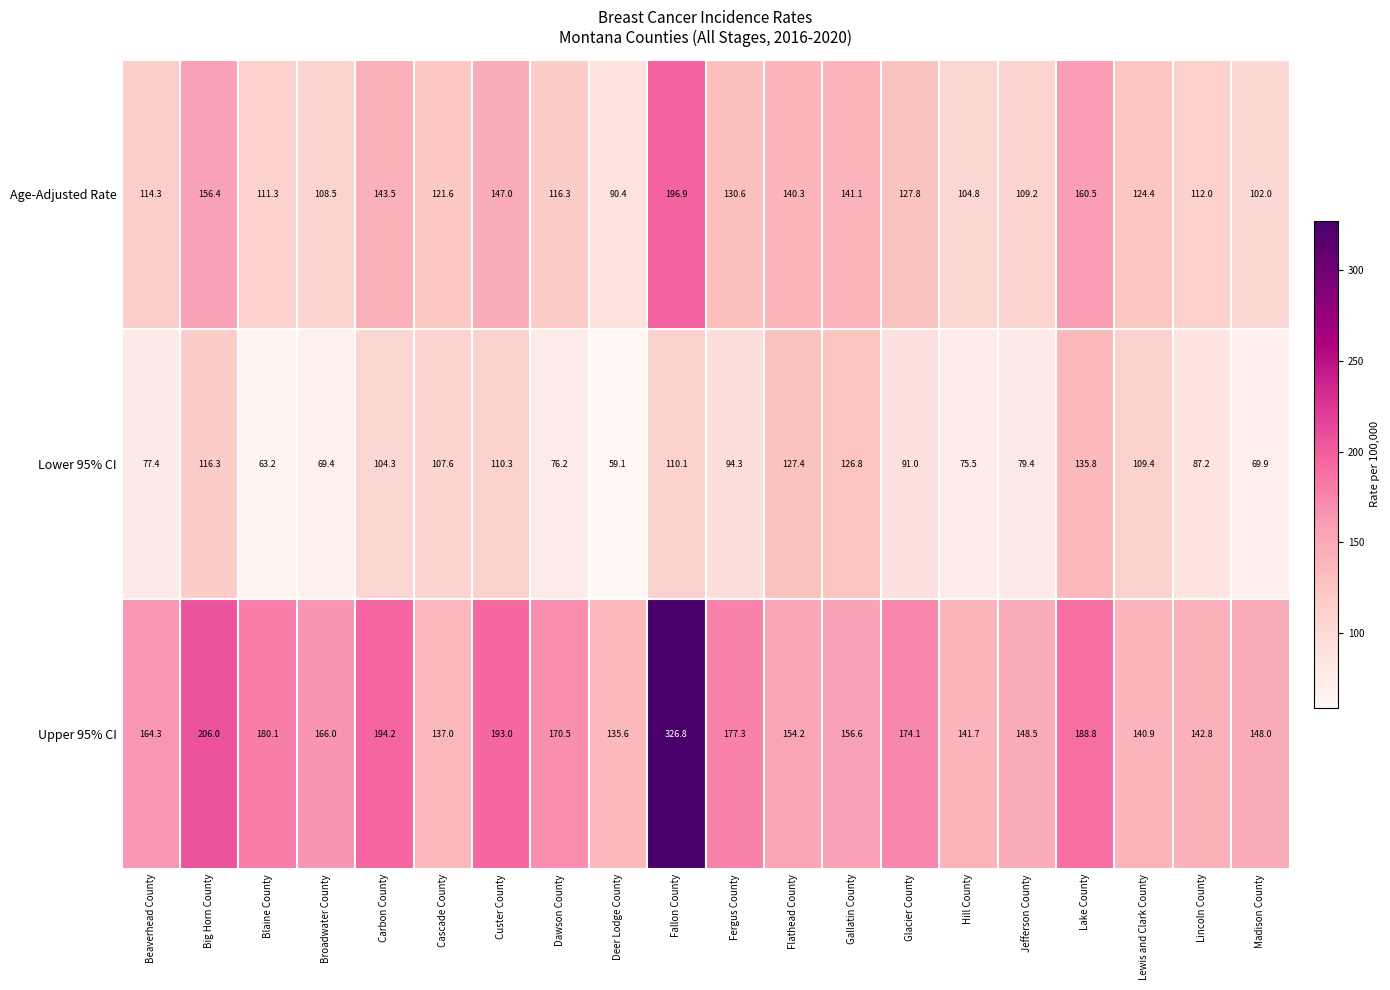

Rank the series by their maximum value, from lowest to highest.

Lower 95% CI, Age-Adjusted Rate, Upper 95% CI